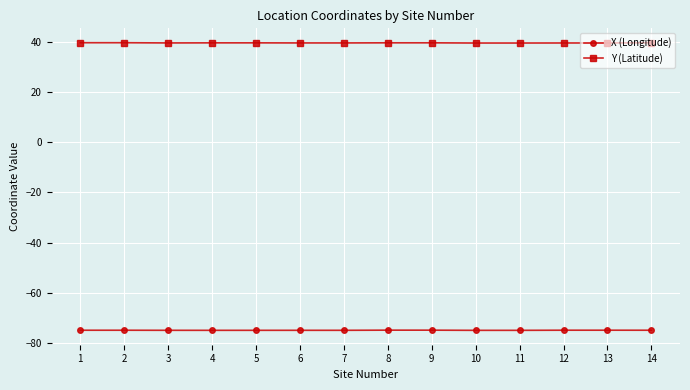

What is the value of the X (Longitude) point at the 11th from the left?

-74.9